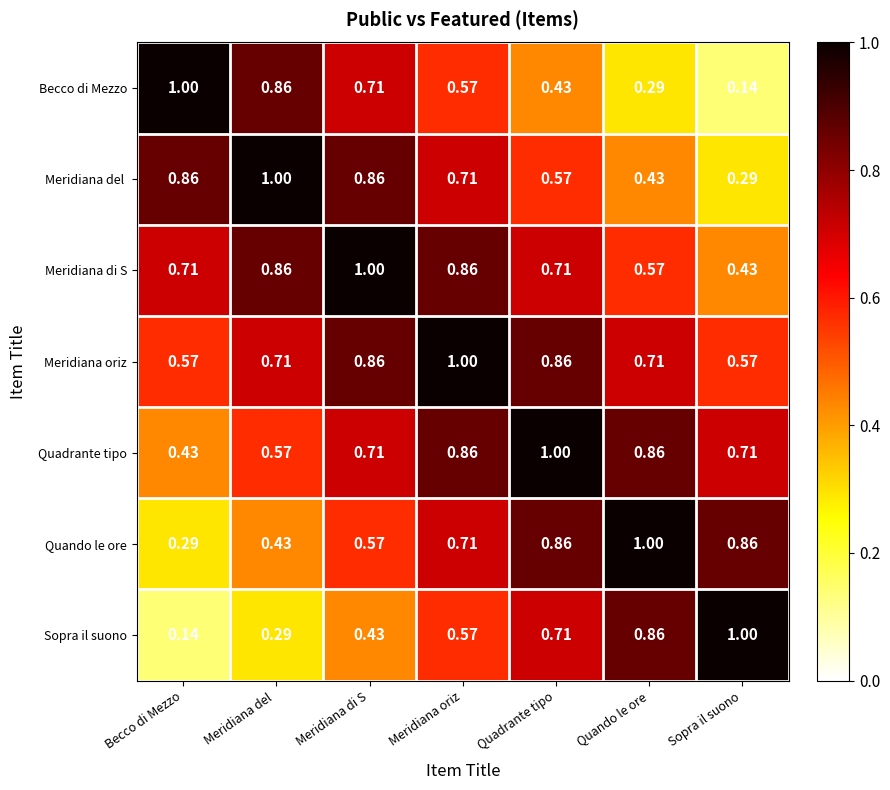

At which category is the sum across all series the highest?

Meridiana oriz